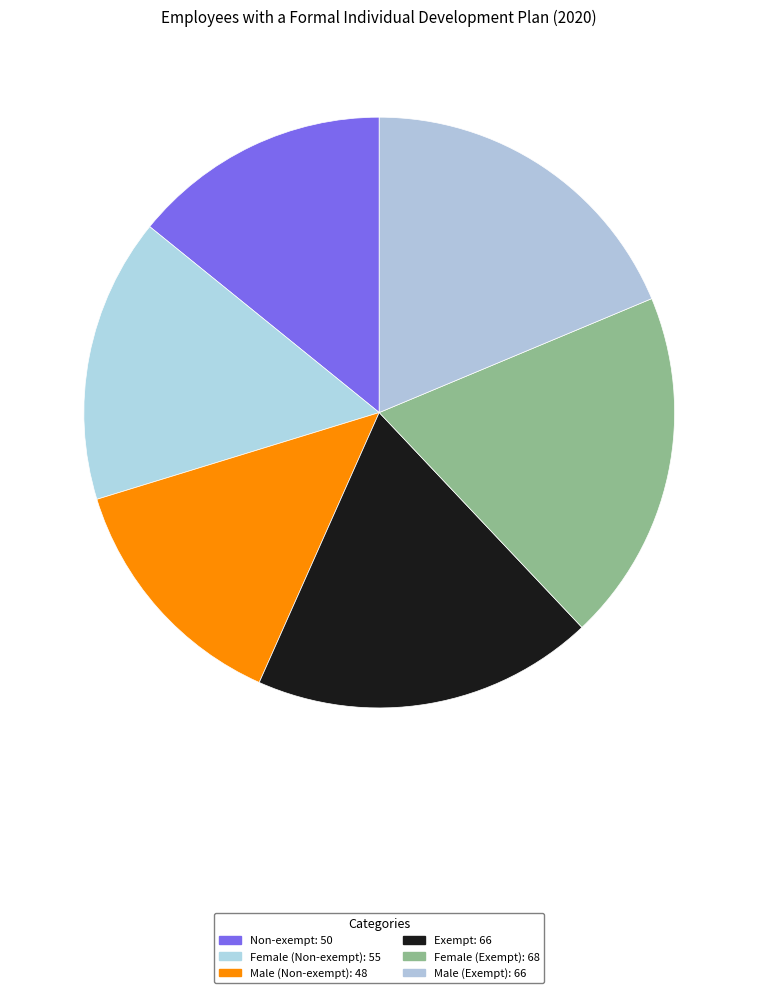

Which category has the biggest portion of the pie?

Female (Exempt)